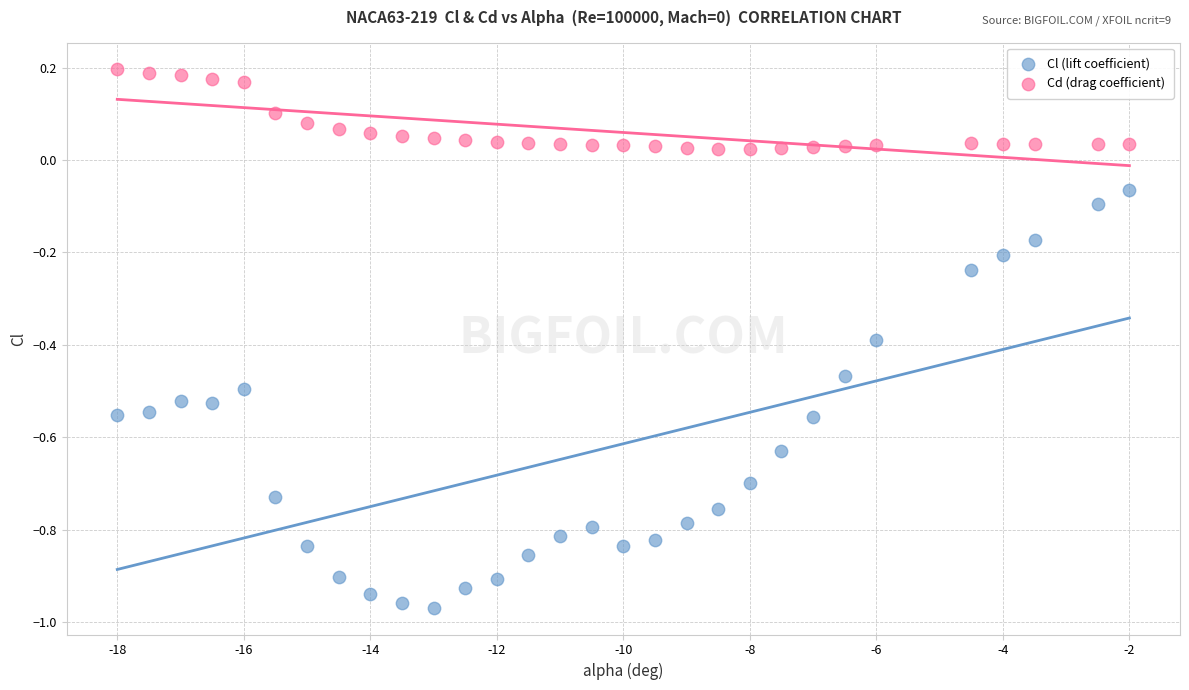

Across all data points, what is the range of X values (max minus min)?

16.0